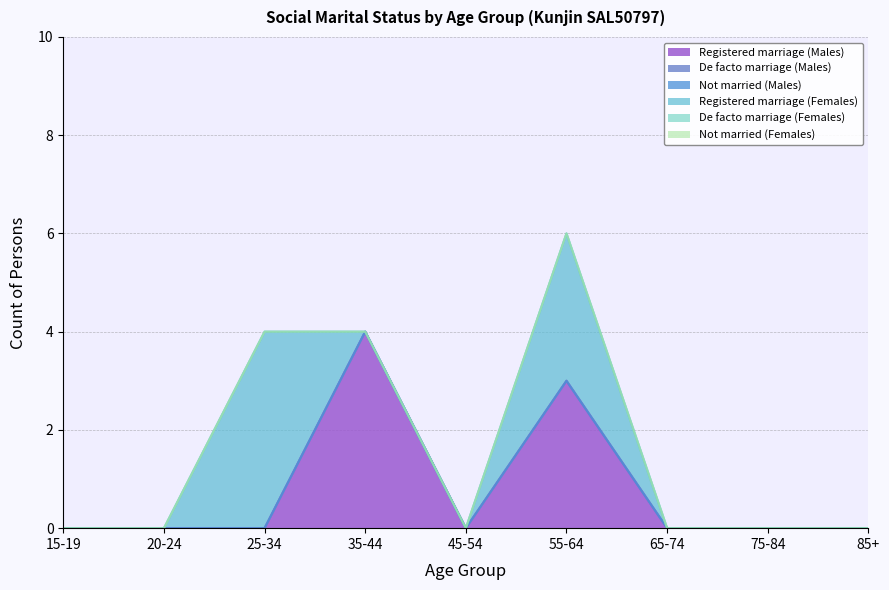

Rank the series by their maximum value, from lowest to highest.

De facto marriage (Males), Not married (Males), De facto marriage (Females), Not married (Females), Registered marriage (Males), Registered marriage (Females)